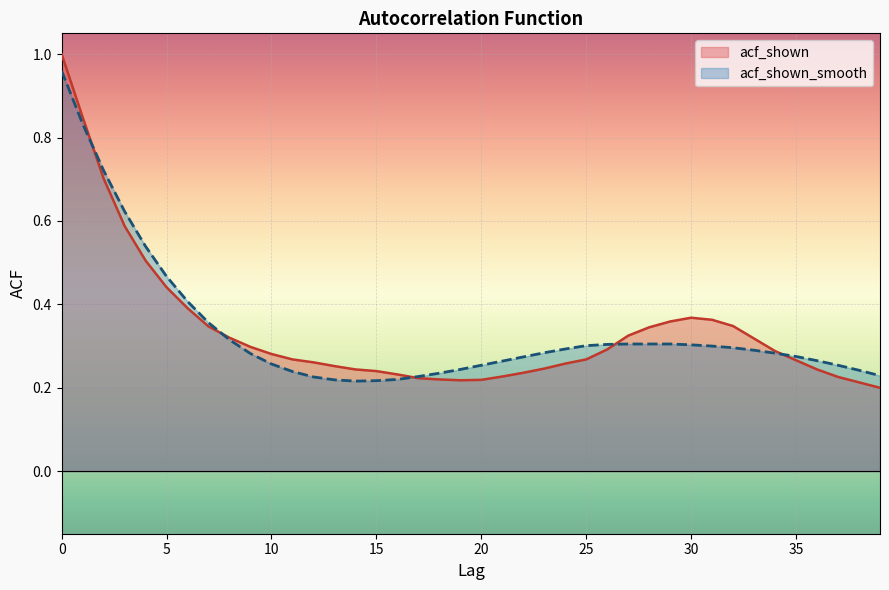

True or false: acf_shown_smooth has more than 1 interior local peaks.

False